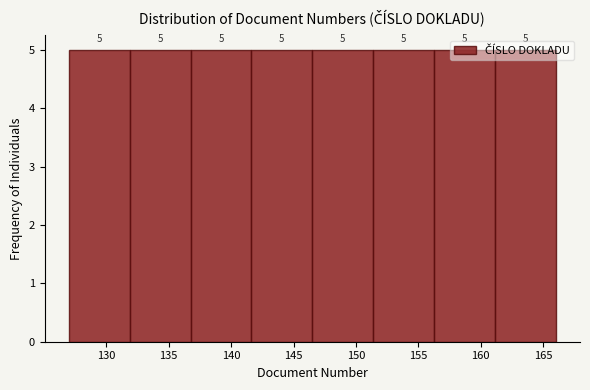

Reading left to right, list every bar in this chart as the range it spans on the x-axis followed by its height. The bar edges are not printed on the chart, so give them approximately, as read against the axis.

127.0 to 132.0: 5
132.0 to 137.0: 5
137.0 to 141.5: 5
141.5 to 146.5: 5
146.5 to 151.5: 5
151.5 to 156.5: 5
156.5 to 161.0: 5
161.0 to 166.0: 5